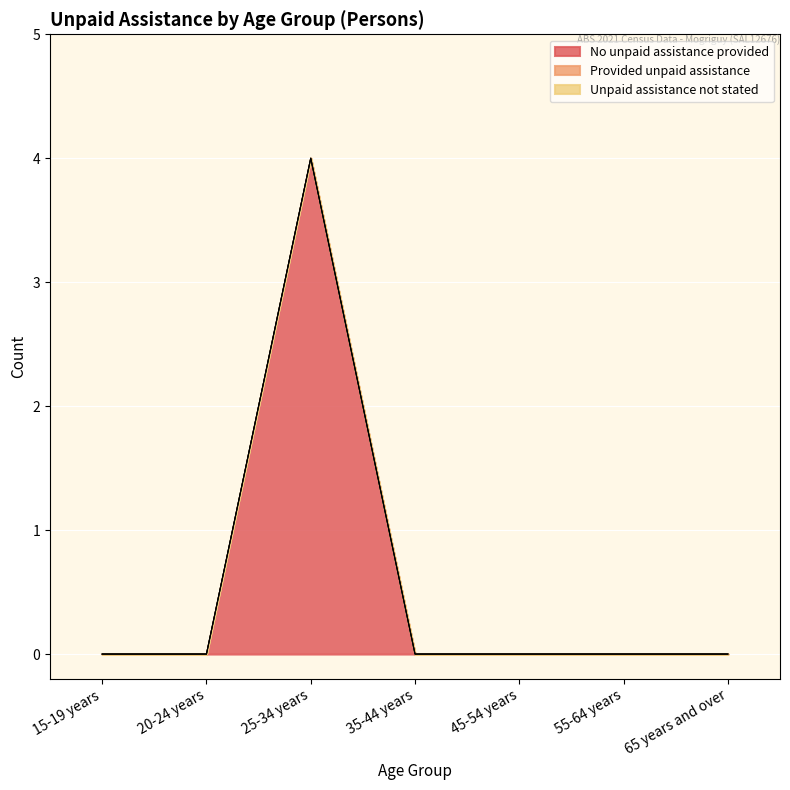

Between 25-34 years and 65 years and over, which series saw the biggest shift?

No unpaid assistance provided